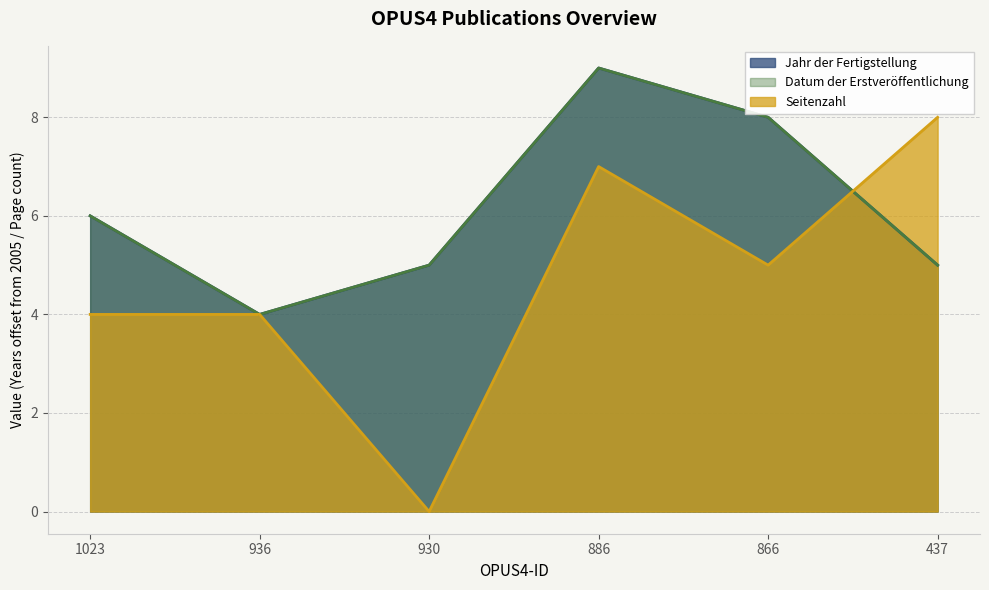

What is the value of the Seitenzahl point at the 5th from the left?

5